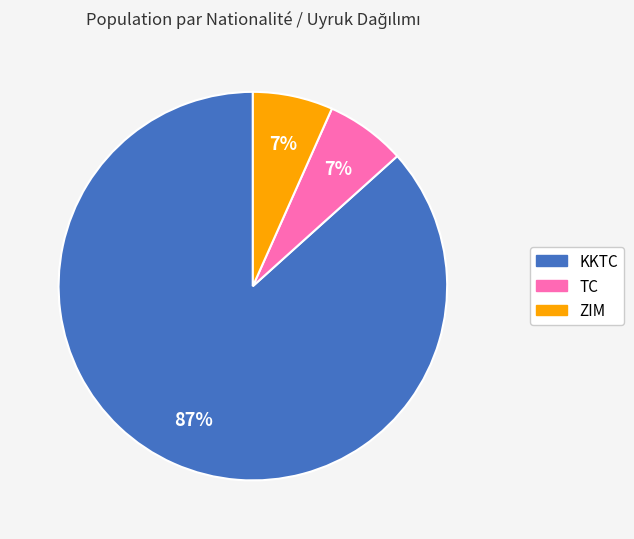

The ZIM slice represents 7% of the pie. True or false?

True